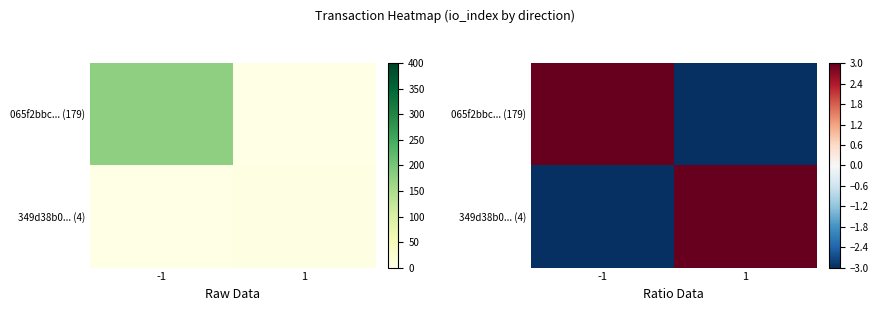

What is the spread (max minus min) of values at -1?

6